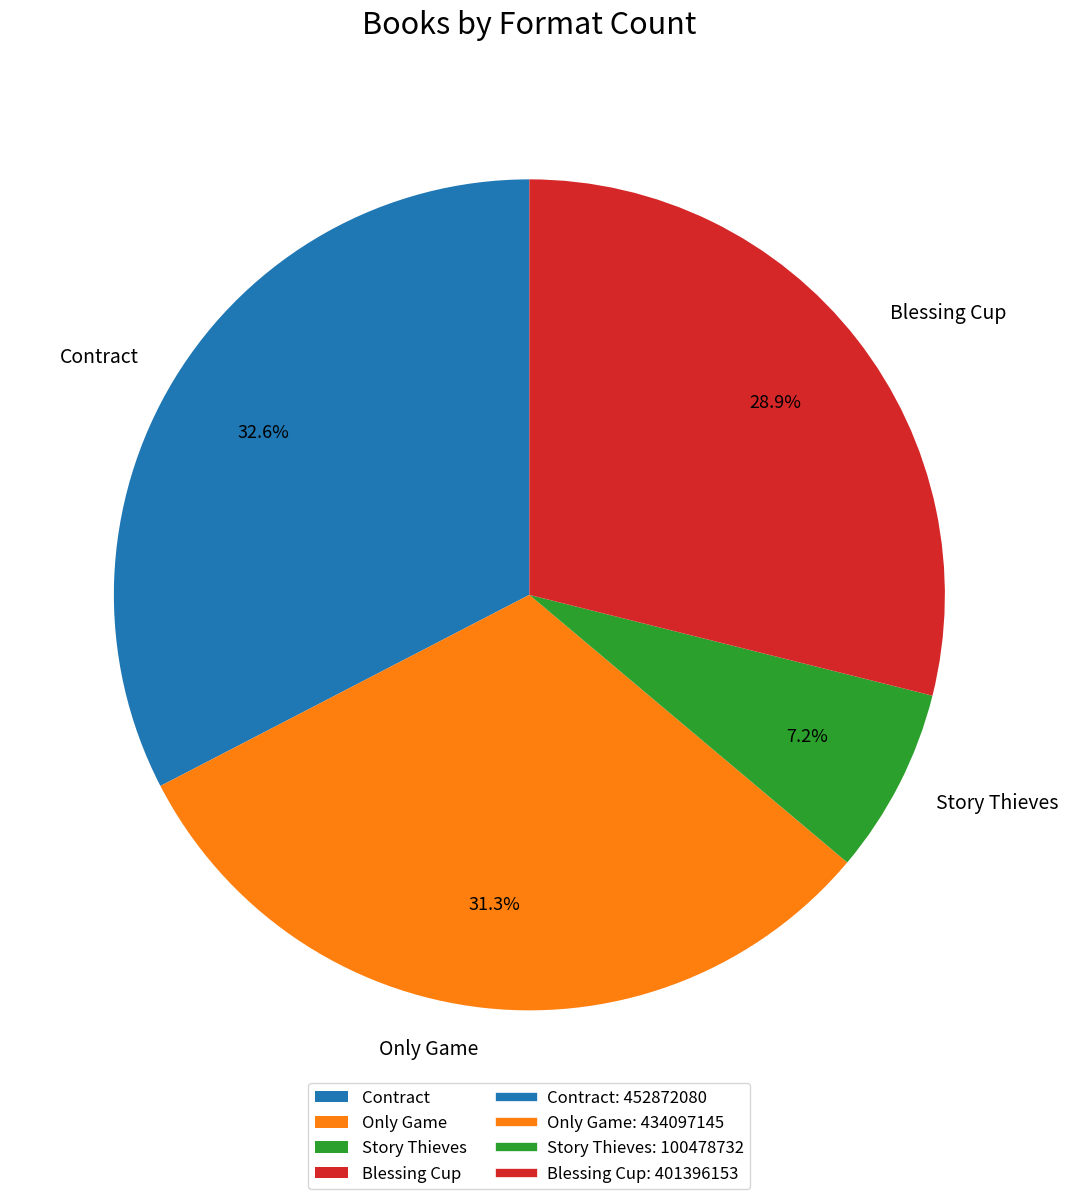

To the nearest percent, what is the difference between the largest and smallest slice percentages?

25%